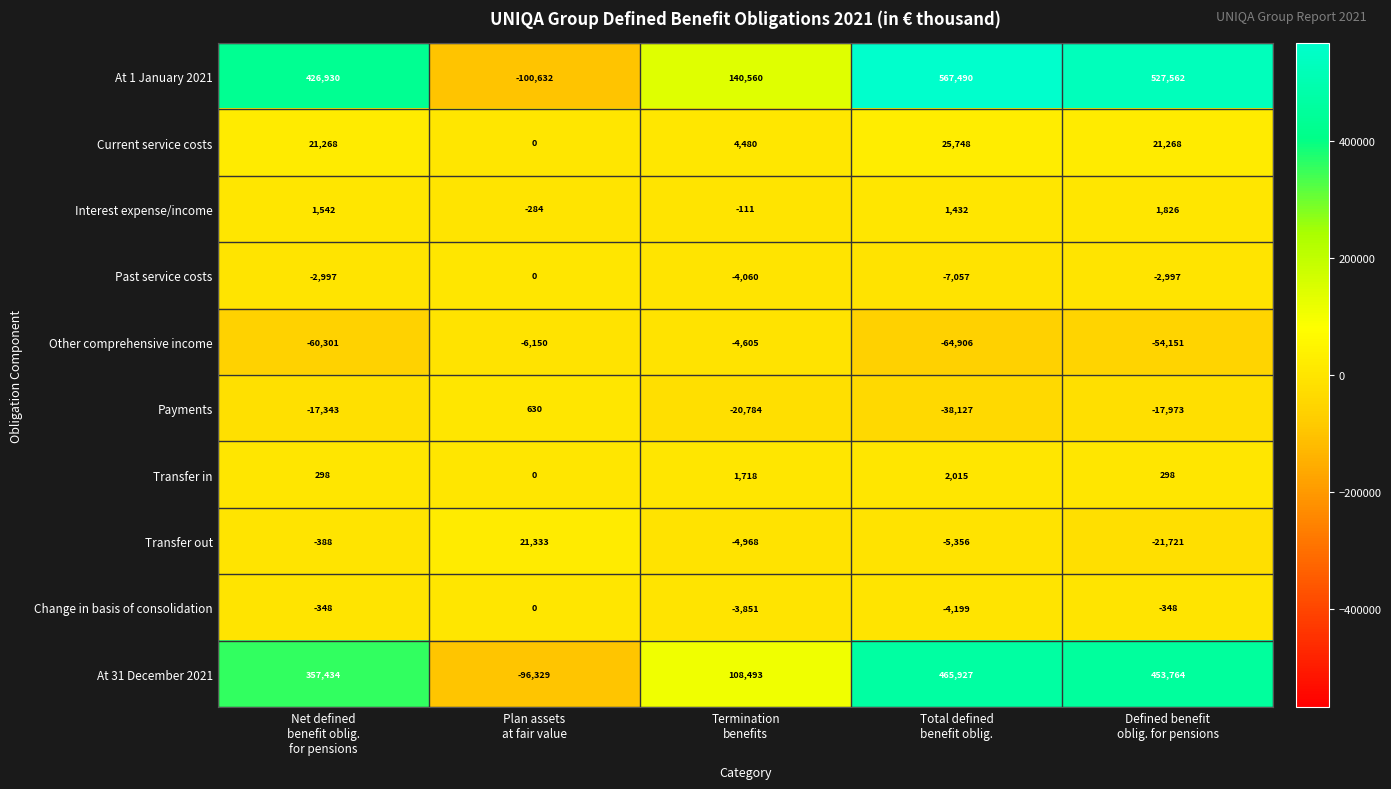

At how many categories does at least one series exceed 206149?

3